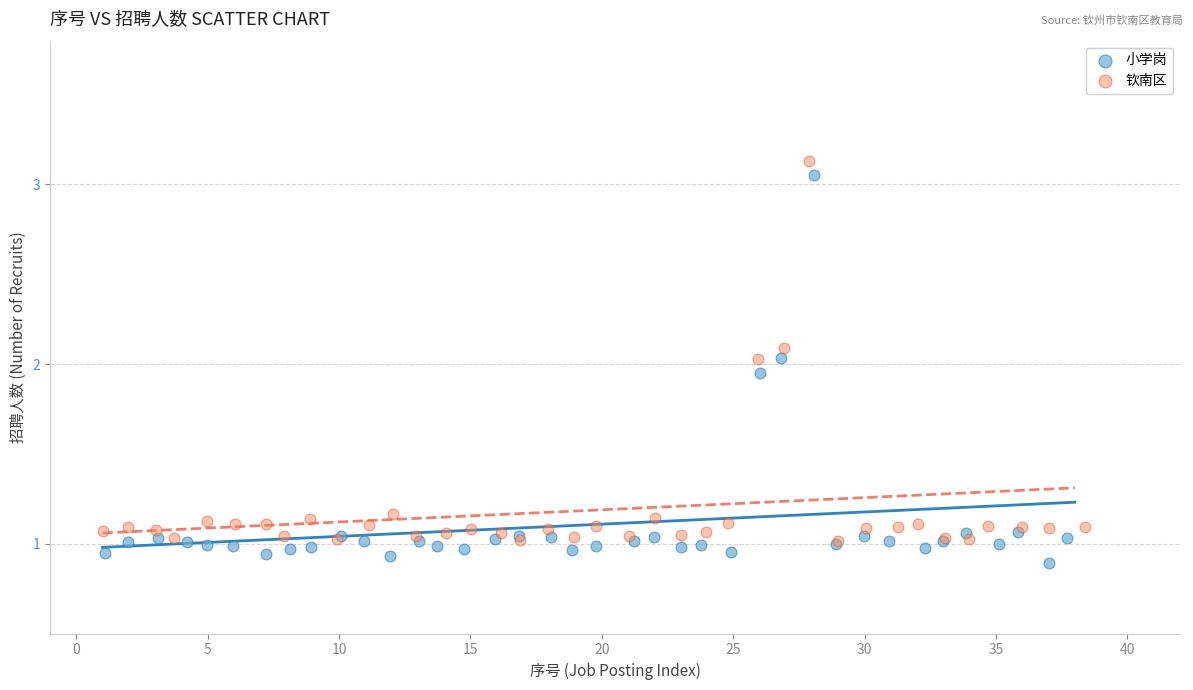

Which series reaches the maximum Y coordinate?

钦南区